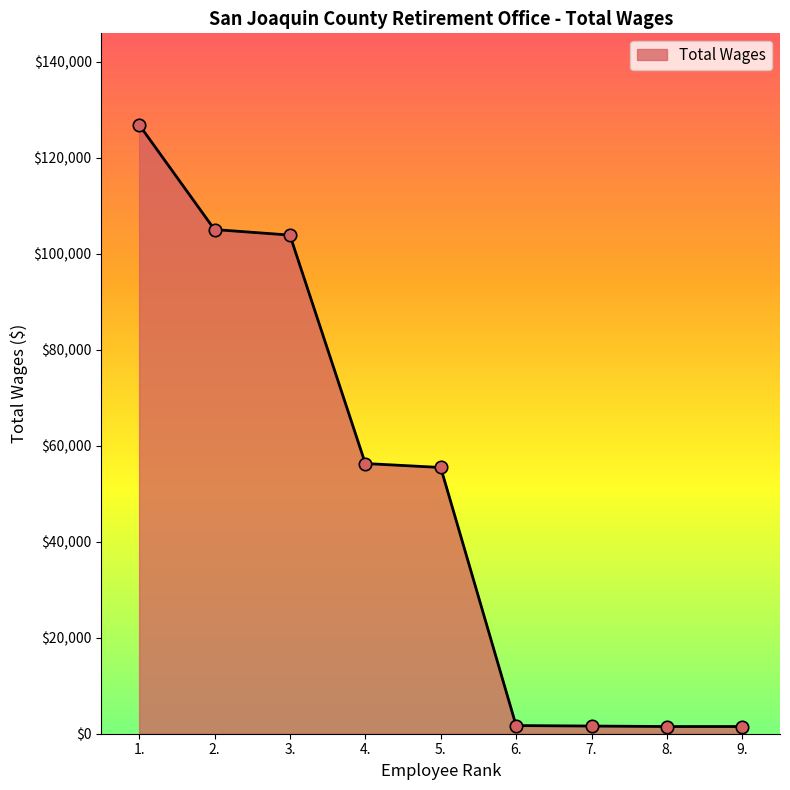

What is the ratio of the value at 2. to the value at 8.?

70.0